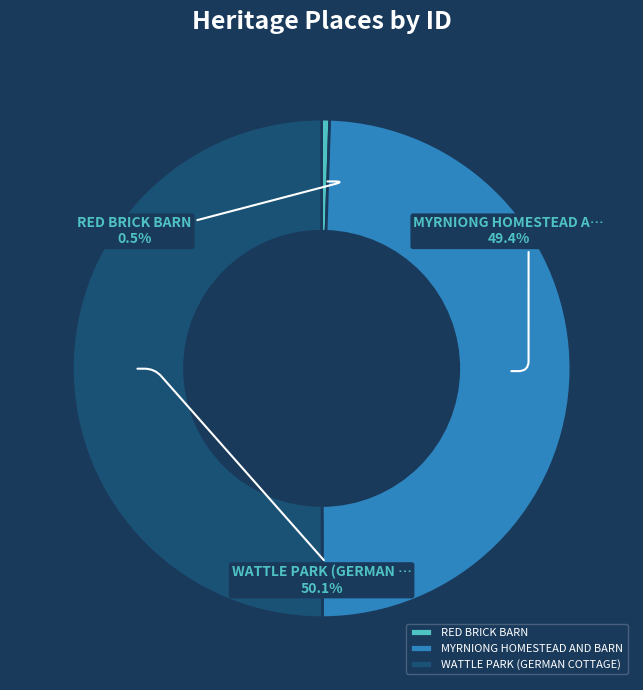

Which category accounts for the majority?

WATTLE PARK (GERMAN COTTAGE)